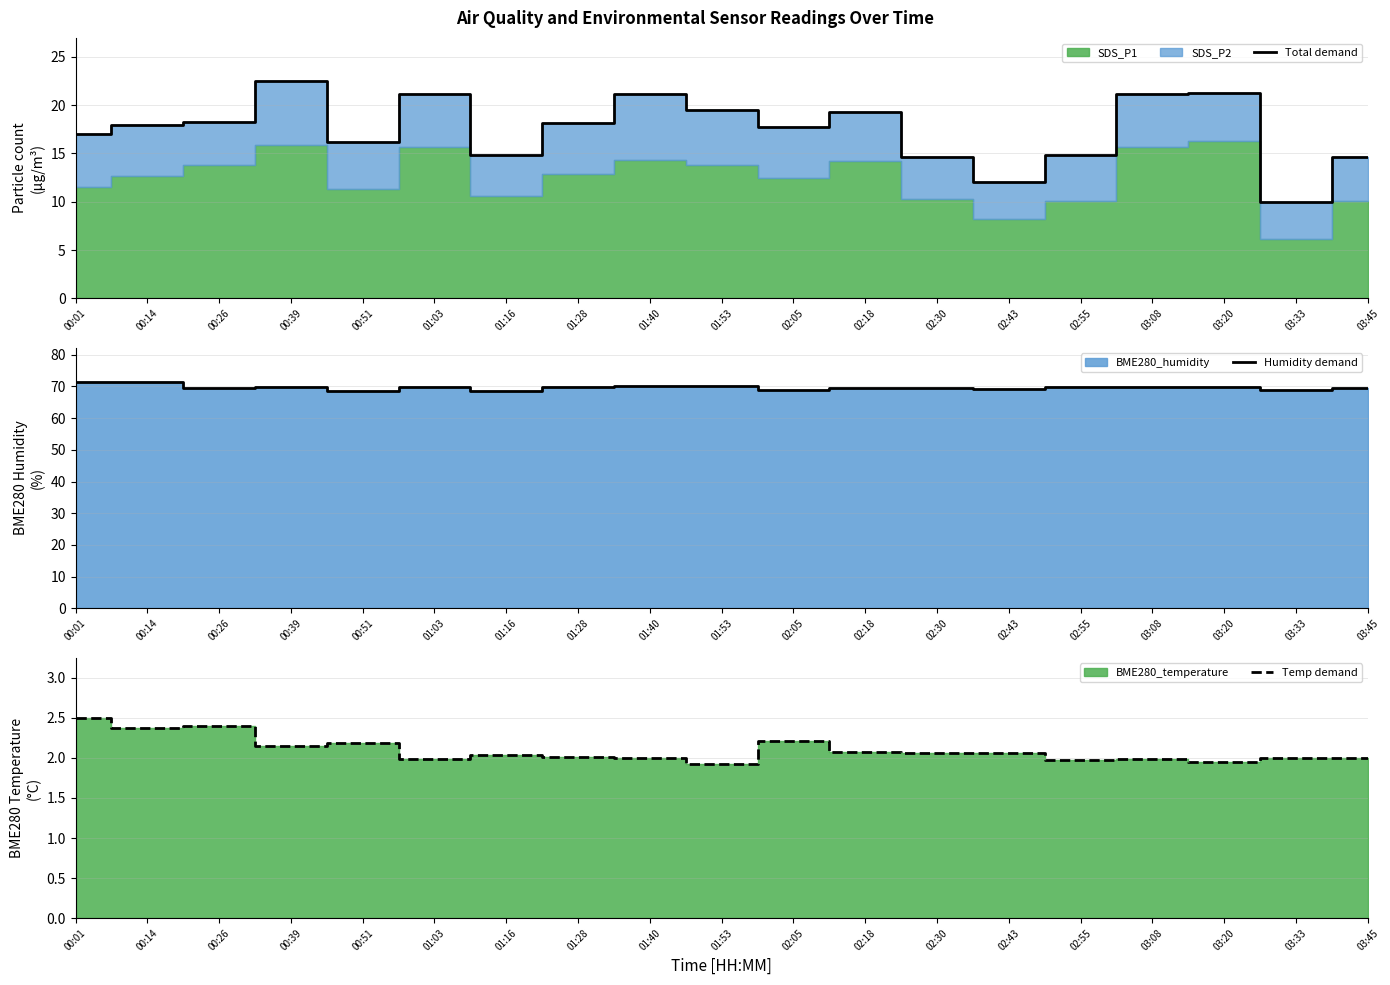

Where does the Total demand series first go above 17?

00:01